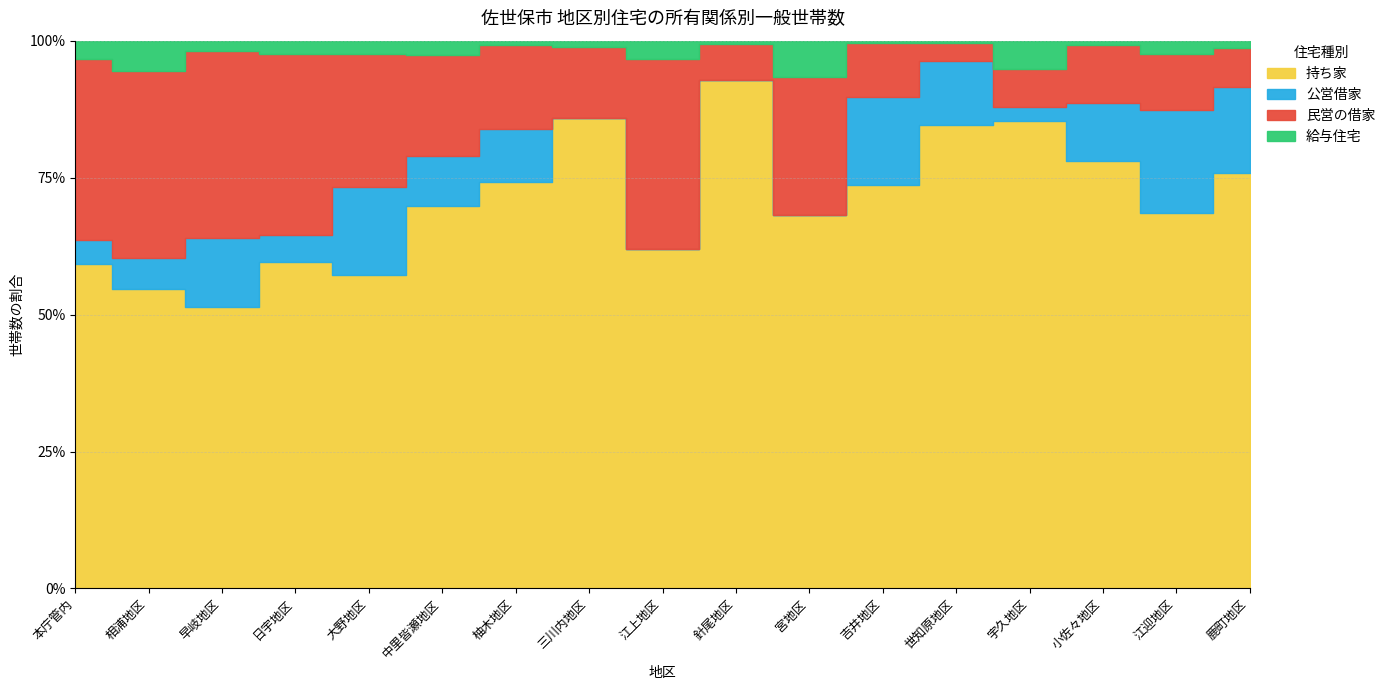

How many values in the 民営の借家 series are below 228?

8